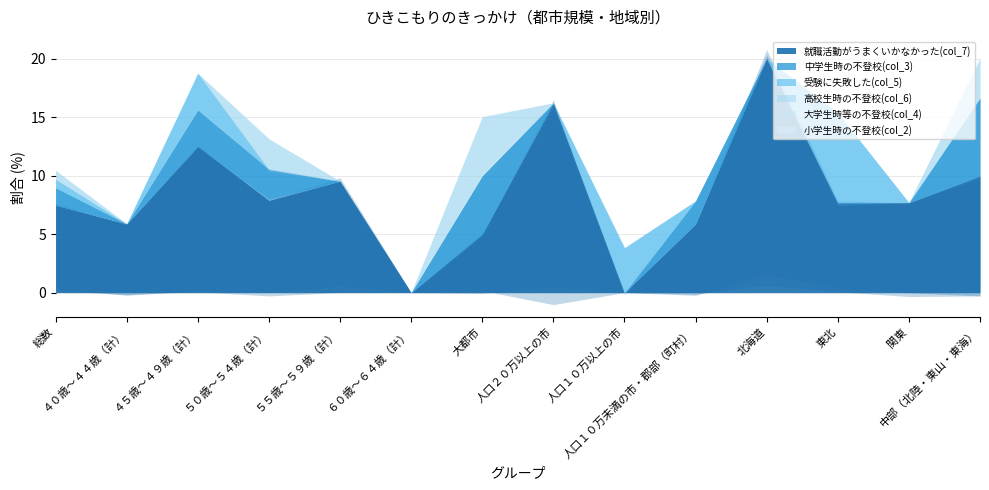

Reading left to right, list all the values displayed in this chart.

就職活動がうまくいかなかった(col_7): 総数=7.5	４０歳～４４歳（計）=5.9	４５歳～４９歳（計）=12.5	５０歳～５４歳（計）=7.9	５５歳～５９歳（計）=9.5	６０歳～６４歳（計）=0.0	大都市=5.0	人口２０万以上の市=16.2	人口１０万以上の市=0.0	人口１０万未満の市・郡部（町村）=5.9	北海道=20.0	東北=7.7	関東=7.7	中部（北陸・東山・東海）=10.0
中学生時の不登校(col_3): 総数=1.5	４０歳～４４歳（計）=0.0	４５歳～４９歳（計）=3.1	５０歳～５４歳（計）=2.6	５５歳～５９歳（計）=0.0	６０歳～６４歳（計）=0.0	大都市=5.0	人口２０万以上の市=0.0	人口１０万以上の市=0.0	人口１０万未満の市・郡部（町村）=2.0	北海道=0.0	東北=0.0	関東=0.0	中部（北陸・東山・東海）=6.7
受験に失敗した(col_5): 総数=0.7	４０歳～４４歳（計）=0.0	４５歳～４９歳（計）=3.1	５０歳～５４歳（計）=0.0	５５歳～５９歳（計）=0.0	６０歳～６４歳（計）=0.0	大都市=0.0	人口２０万以上の市=0.0	人口１０万以上の市=3.8	人口１０万未満の市・郡部（町村）=0.0	北海道=0.0	東北=7.7	関東=0.0	中部（北陸・東山・東海）=0.0
高校生時の不登校(col_6): 総数=0.7	４０歳～４４歳（計）=0.0	４５歳～４９歳（計）=0.0	５０歳～５４歳（計）=2.6	５５歳～５９歳（計）=0.0	６０歳～６４歳（計）=0.0	大都市=5.0	人口２０万以上の市=0.0	人口１０万以上の市=0.0	人口１０万未満の市・郡部（町村）=0.0	北海道=0.0	東北=0.0	関東=0.0	中部（北陸・東山・東海）=3.3
大学生時等の不登校(col_4): 総数=0.0	４０歳～４４歳（計）=0.0	４５歳～４９歳（計）=0.0	５０歳～５４歳（計）=0.0	５５歳～５９歳（計）=0.0	６０歳～６４歳（計）=0.0	大都市=0.0	人口２０万以上の市=0.0	人口１０万以上の市=0.0	人口１０万未満の市・郡部（町村）=0.0	北海道=0.0	東北=0.0	関東=0.0	中部（北陸・東山・東海）=0.0
小学生時の不登校(col_2): 総数=0.0	４０歳～４４歳（計）=0.0	４５歳～４９歳（計）=0.0	５０歳～５４歳（計）=0.0	５５歳～５９歳（計）=0.0	６０歳～６４歳（計）=0.0	大都市=0.0	人口２０万以上の市=0.0	人口１０万以上の市=0.0	人口１０万未満の市・郡部（町村）=0.0	北海道=0.0	東北=0.0	関東=0.0	中部（北陸・東山・東海）=0.0